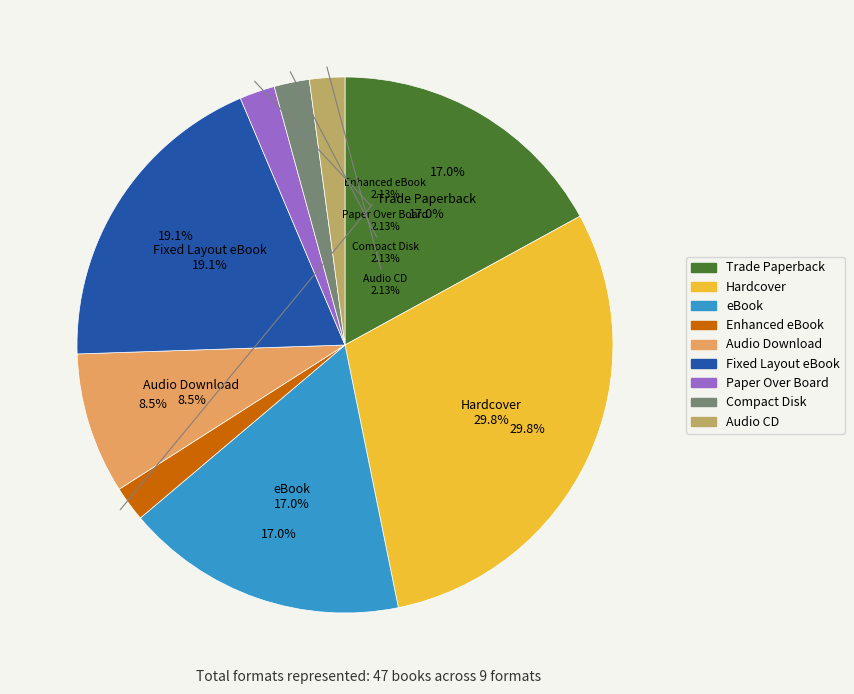

Is it true that Enhanced eBook is 2% of the pie?

True